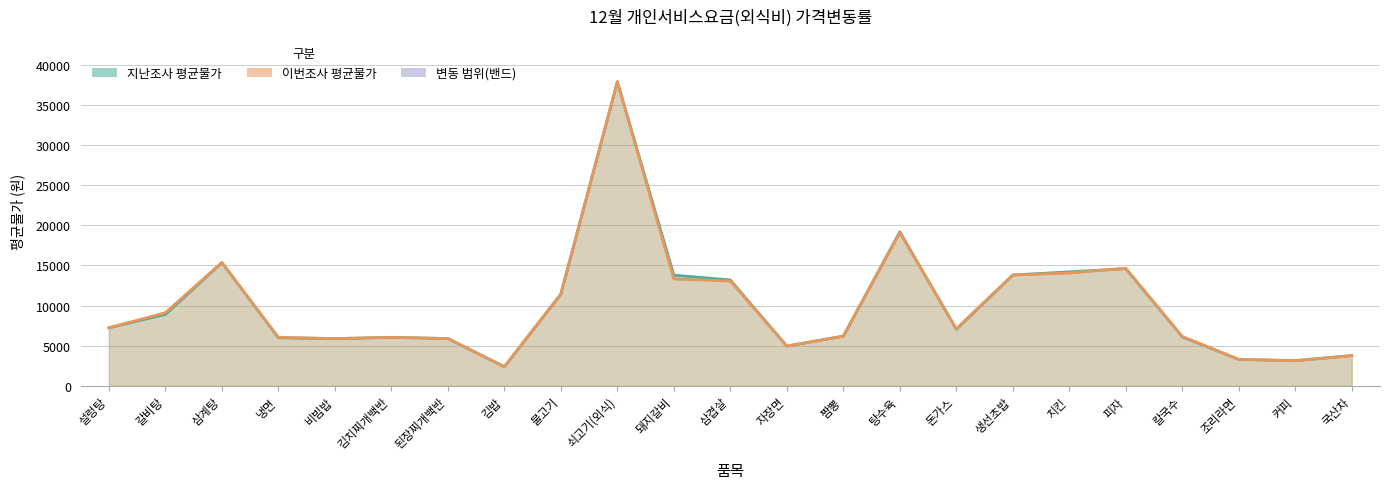

What is the sum of the 지난조사 평균물가 values at 쇠고기(외식) and 된장찌개백반?

43775